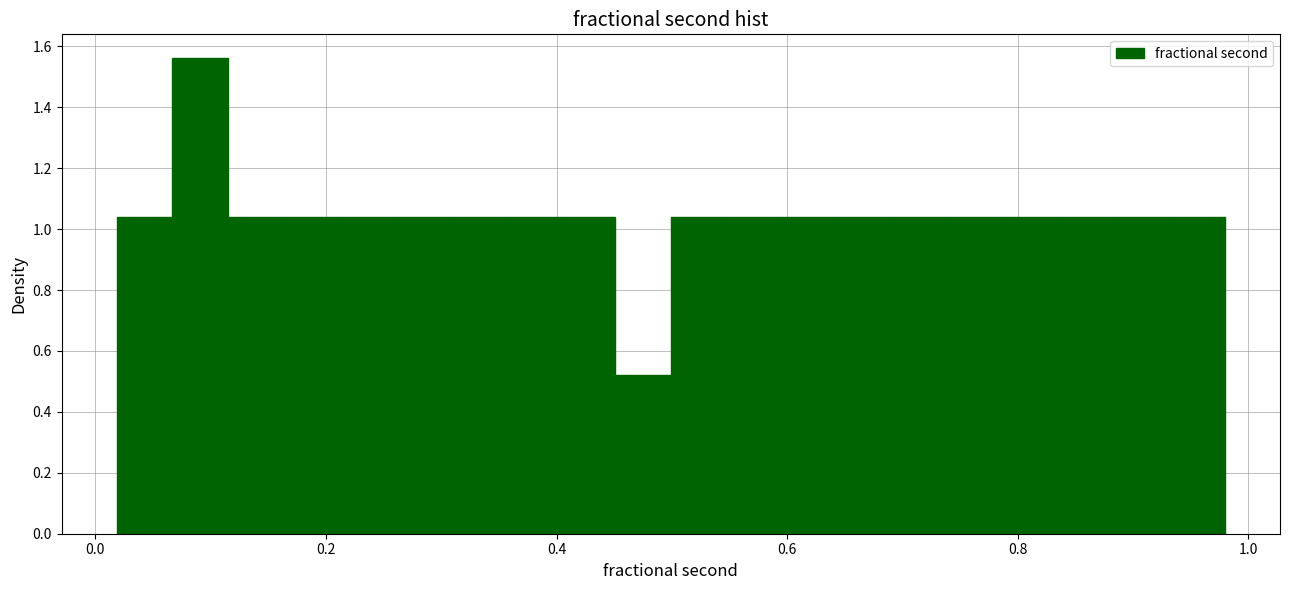

Around what value on the x-axis is the tallest bar? Give the approximate position of its centre, as read against the axis.

0.10